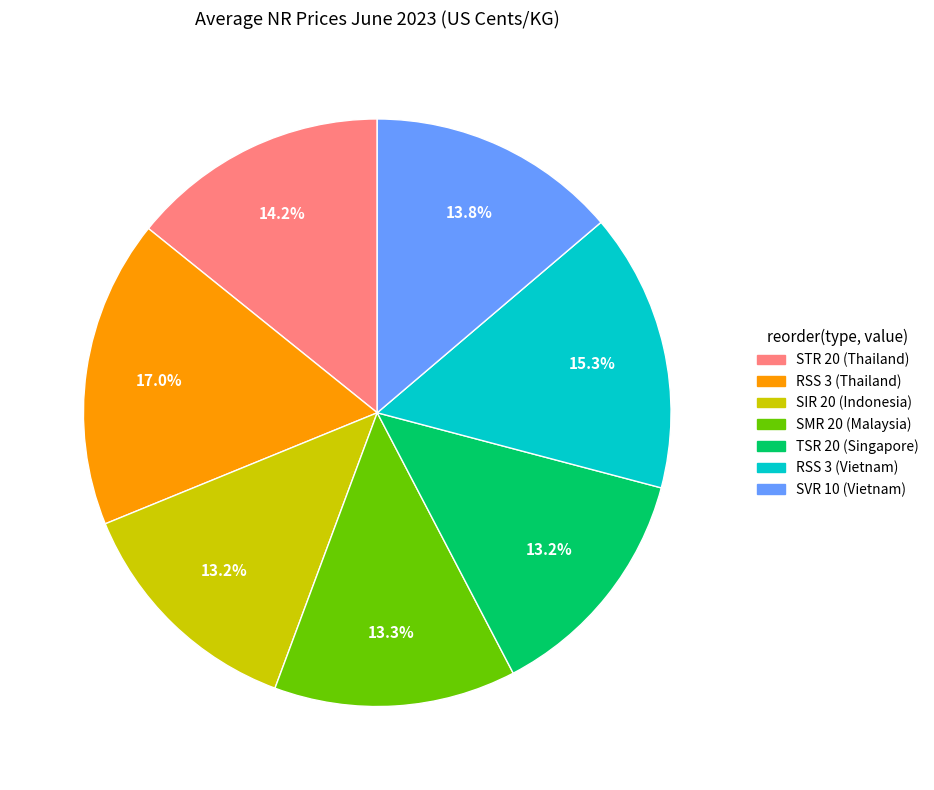

To the nearest percent, what percentage of the pie is STR 20 (Thailand)?

14%